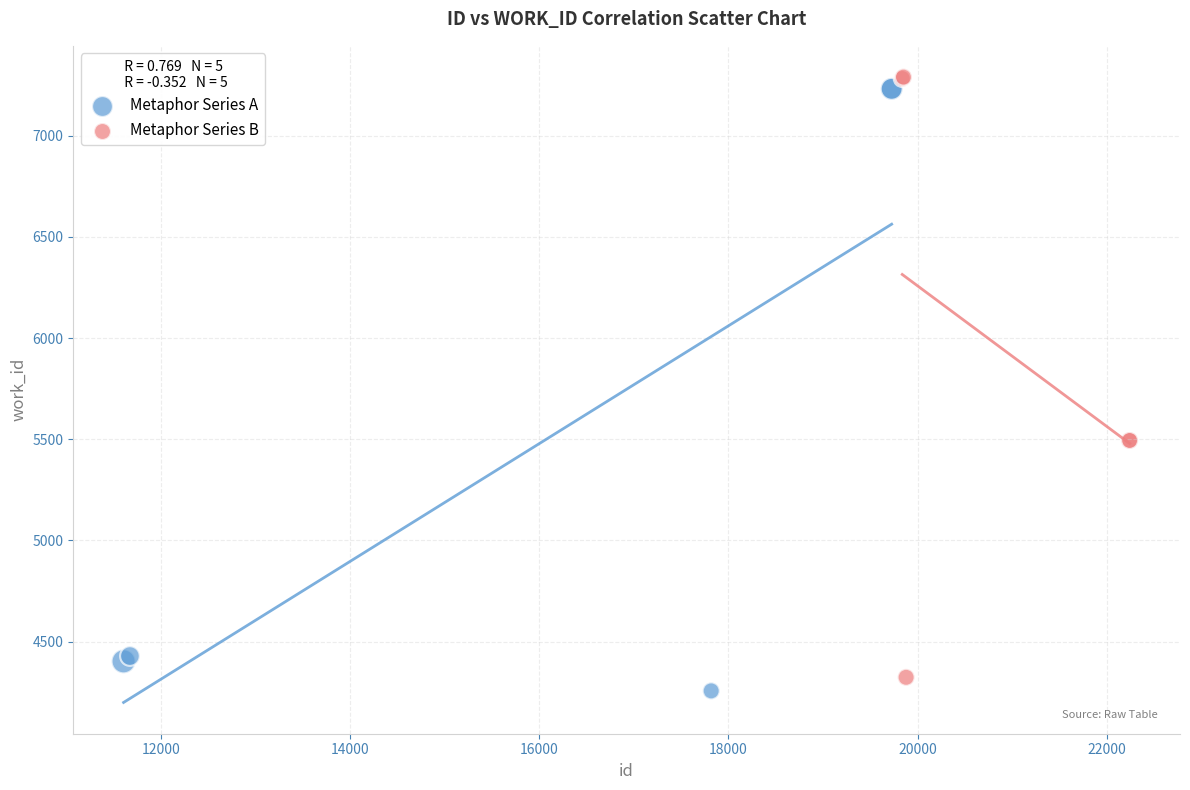

Which series has the largest Y range (max minus min)?

Metaphor Series A